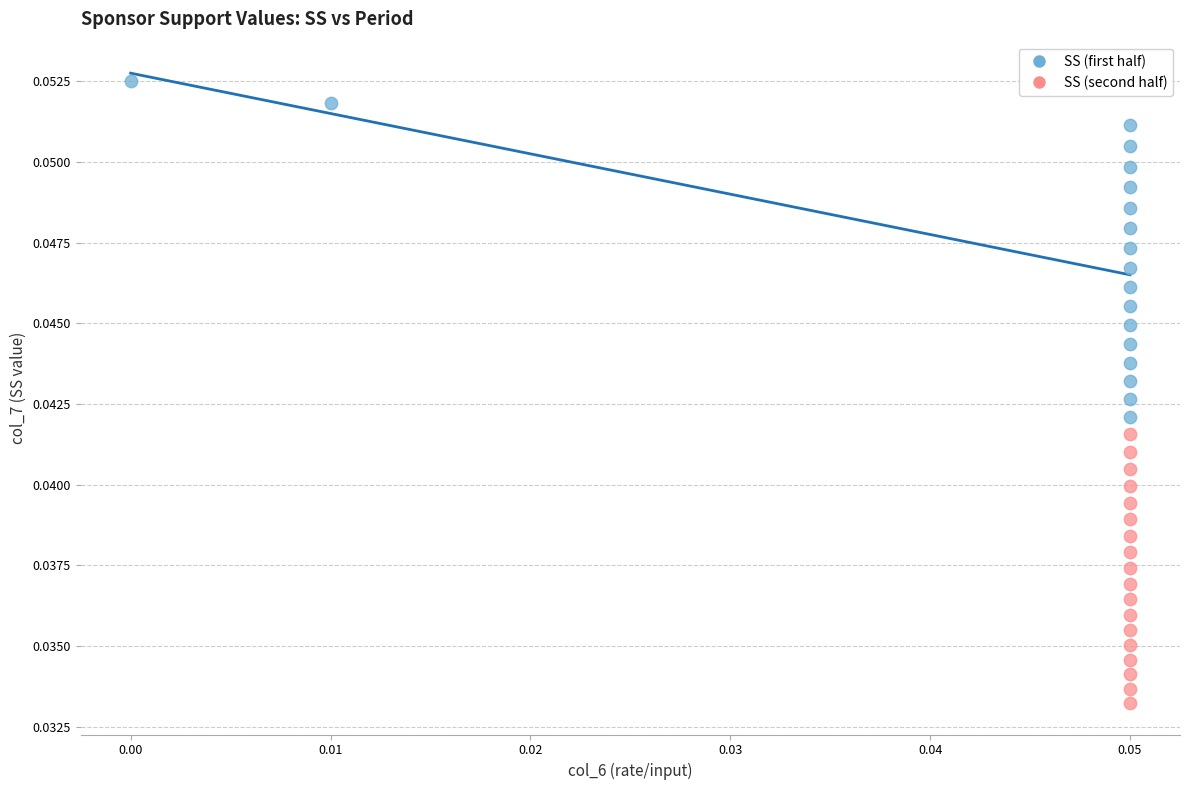

Which series has the largest Y range (max minus min)?

SS (first half)